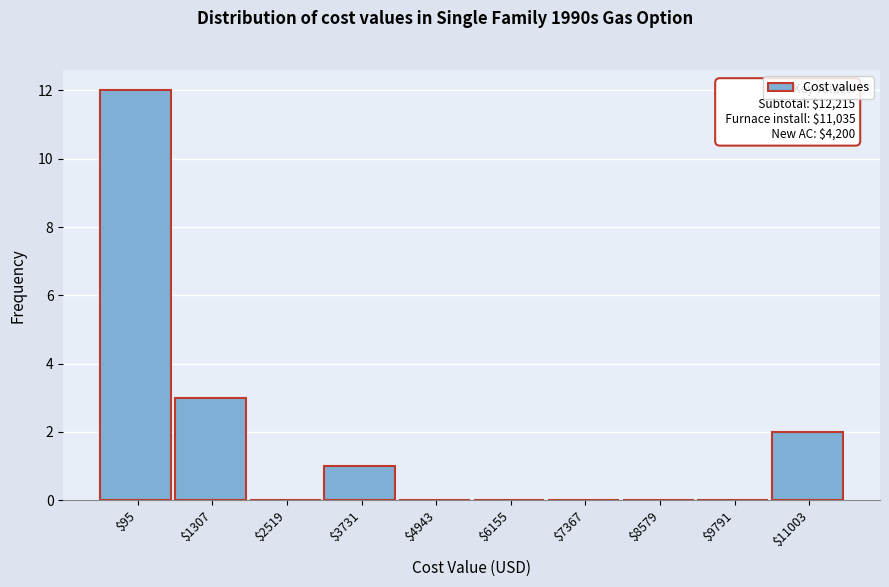

The value at $3731 is 1. True or false?

True